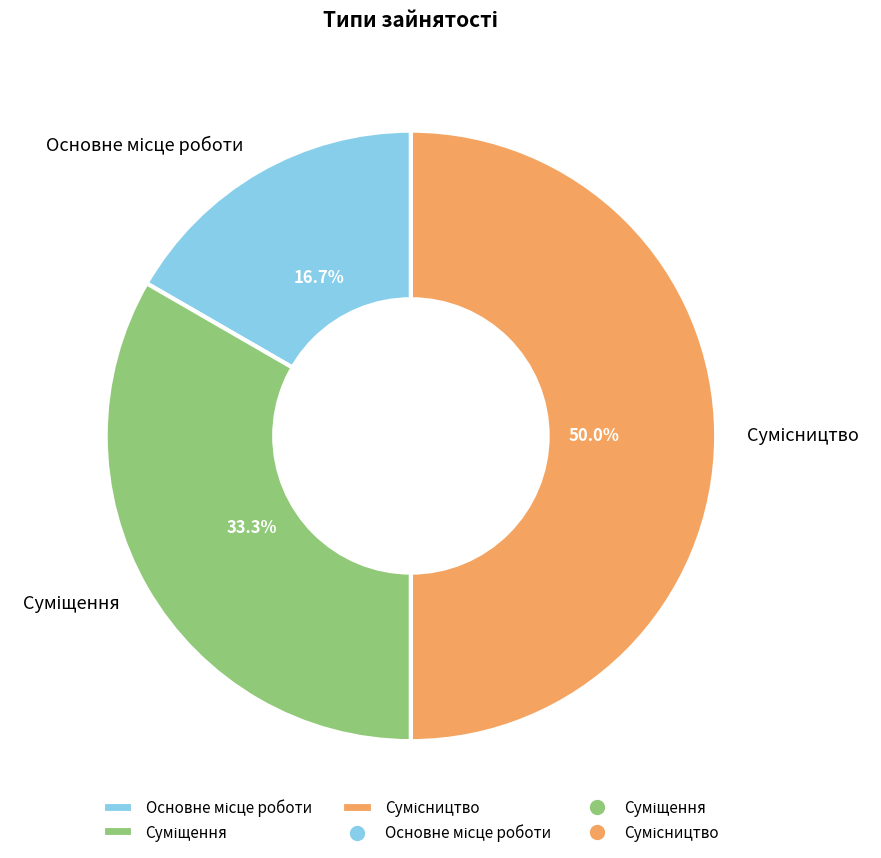

How many slices are in this pie chart?

3